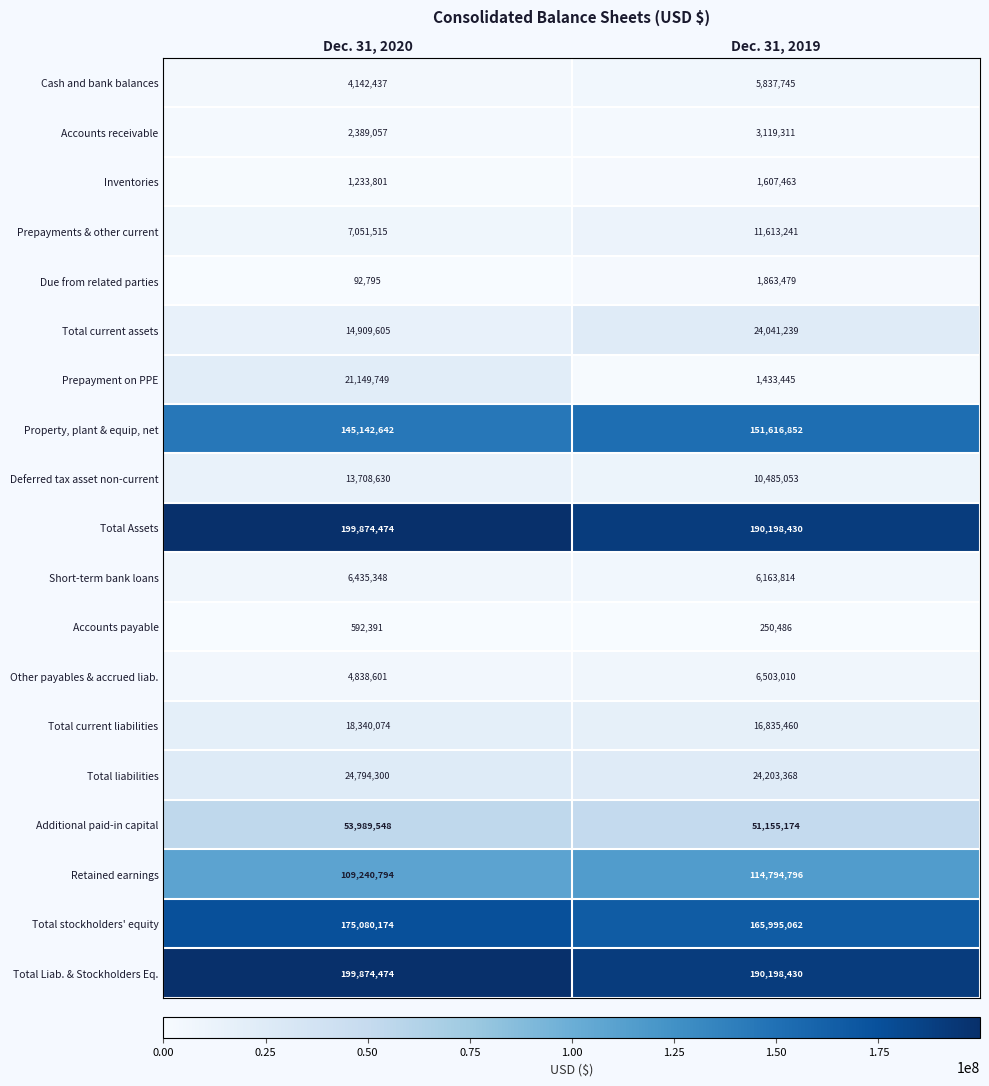

Is the value of Due from related parties at Dec. 31, 2019 greater than the value of Total current assets at Dec. 31, 2020?

No